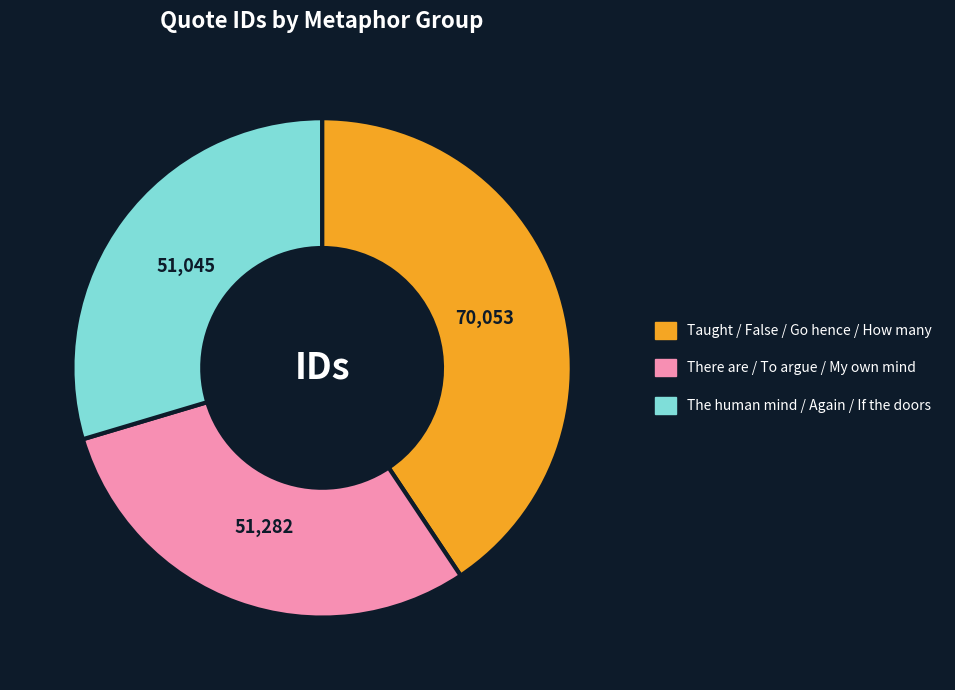

Is there a majority slice in this chart?

No